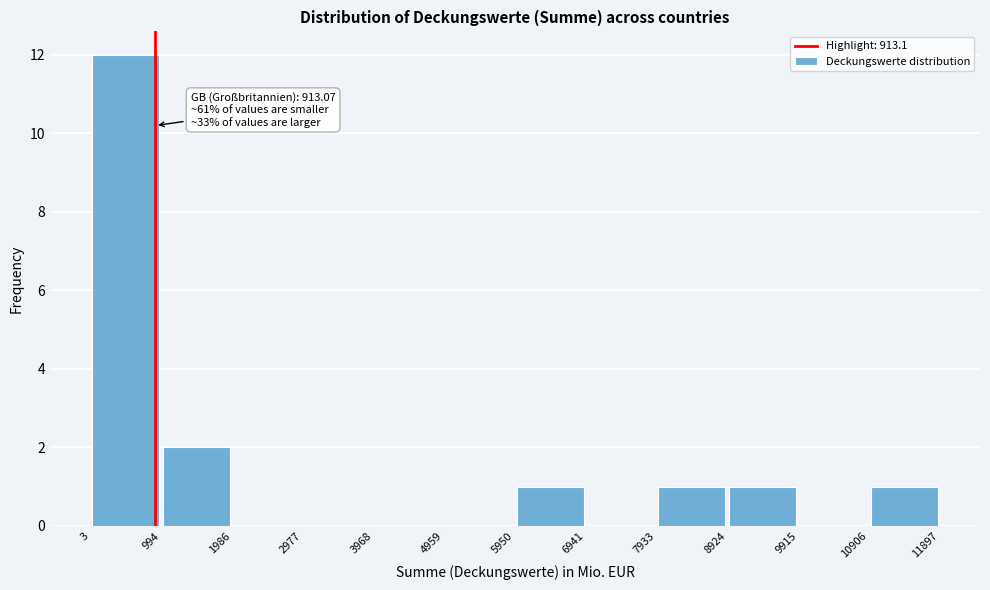

Over which range of the x-axis is the bar tallest?

3 to 994